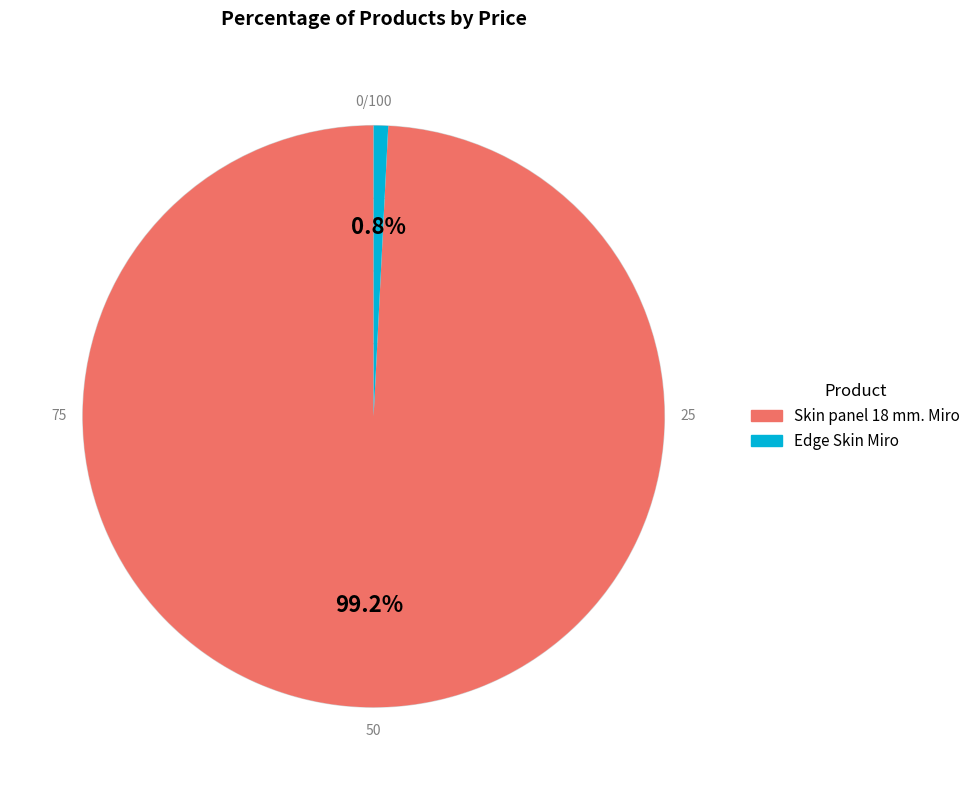

Which slice is the smallest?

Edge Skin Miro